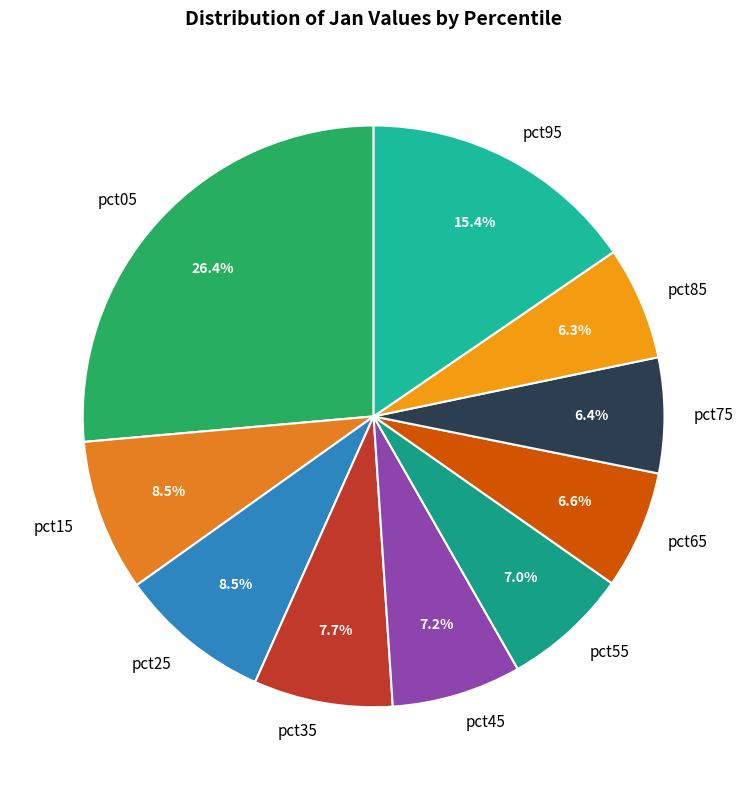

Which has a higher value, pct35 or pct55?

pct35